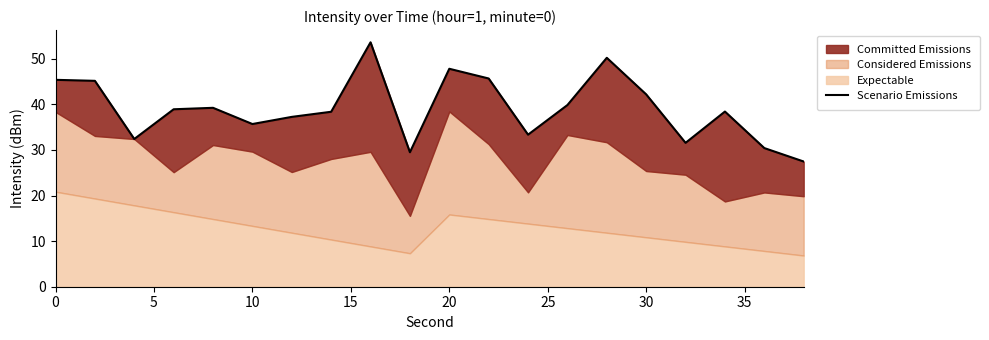

True or false: the data has more than 0 interior local peaks.

True